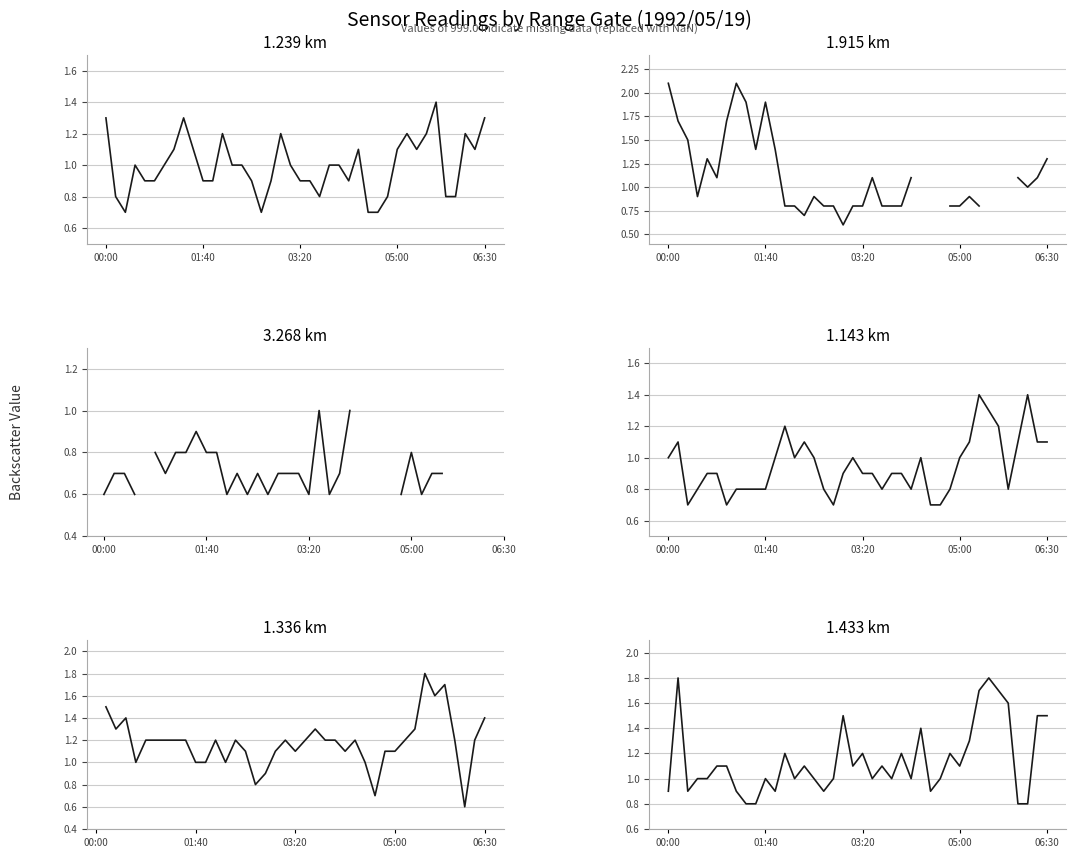

After their last crossing, which series has the higher values: col_5 (1.143) or col_13 (1.915)?

col_13 (1.915)